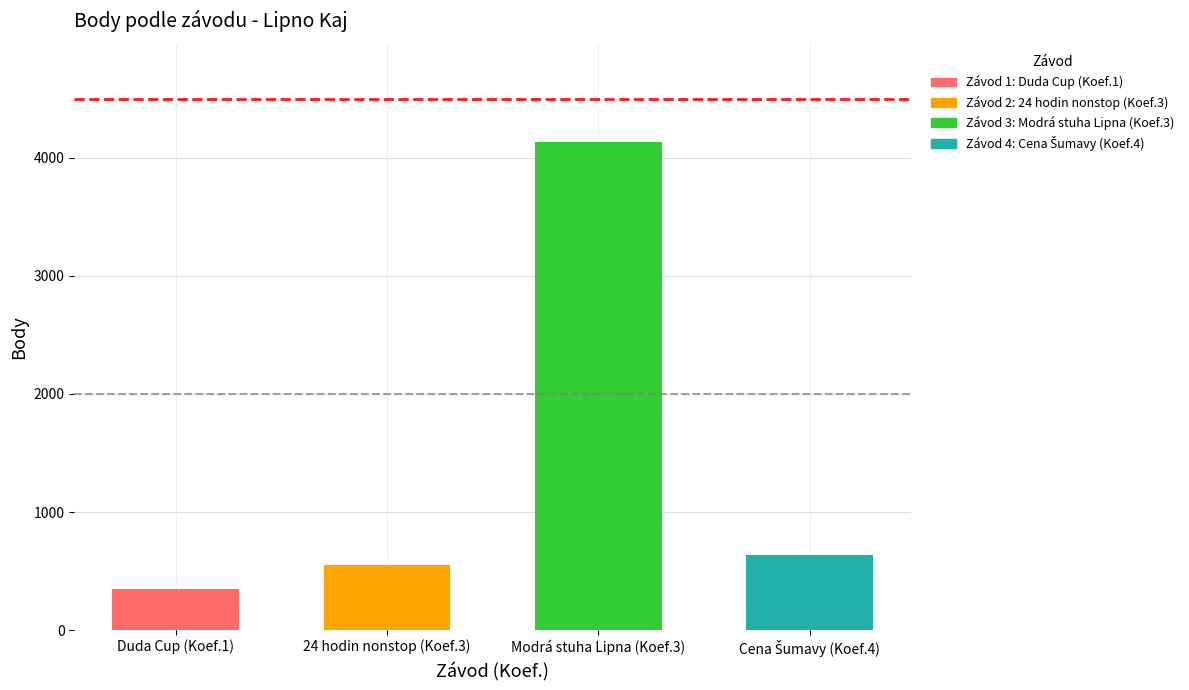

What is the difference between the maximum and minimum values?

3790